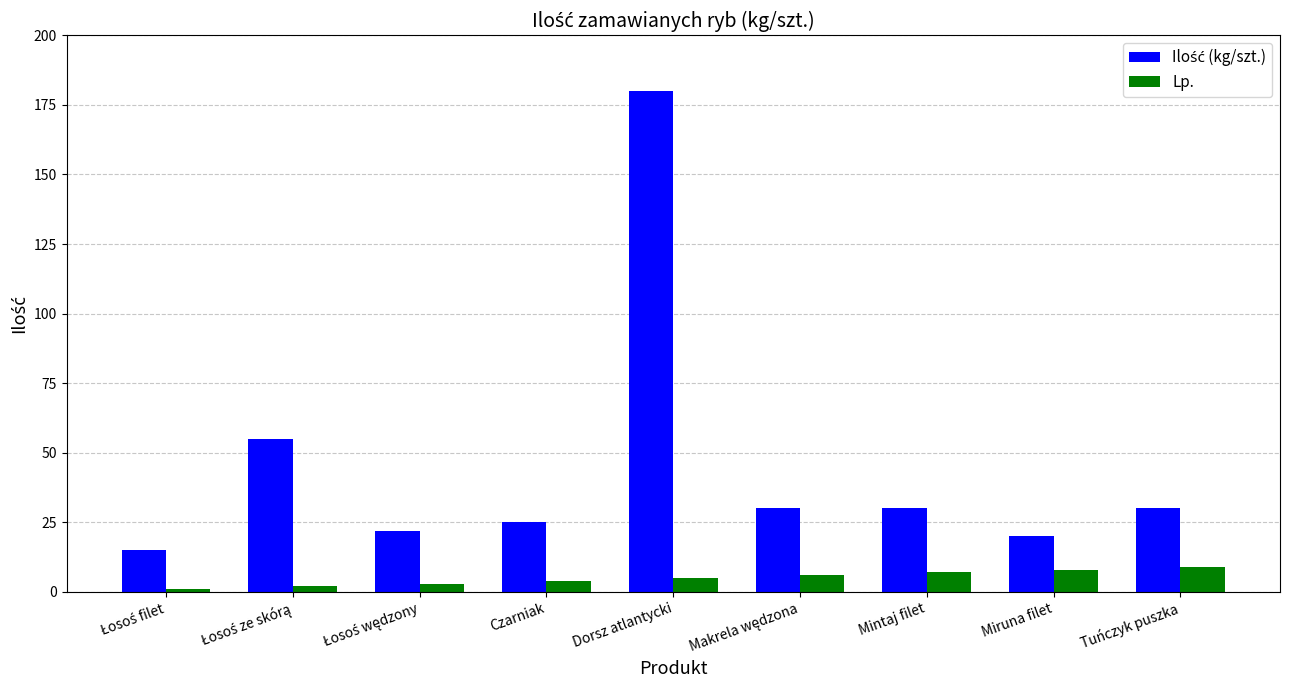

At how many categories does at least one series exceed 48?

2